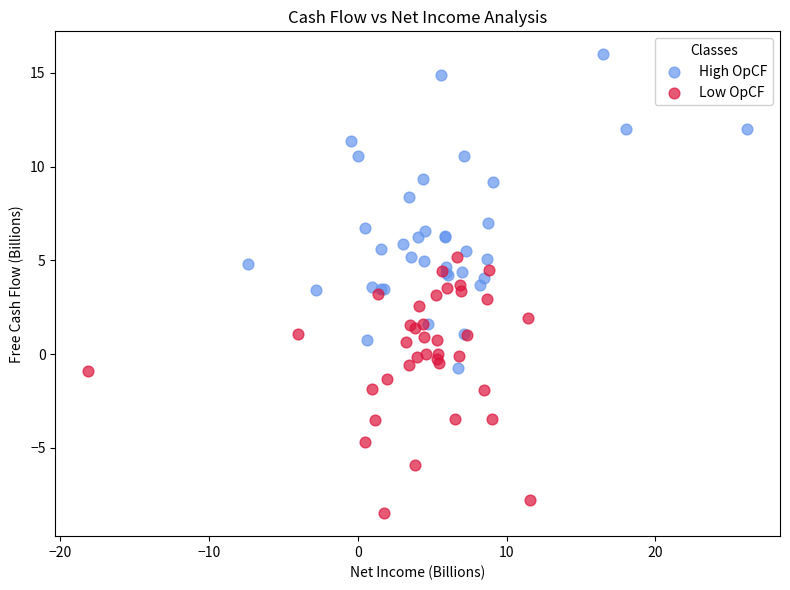

Which series reaches the maximum Y coordinate?

High OpCF